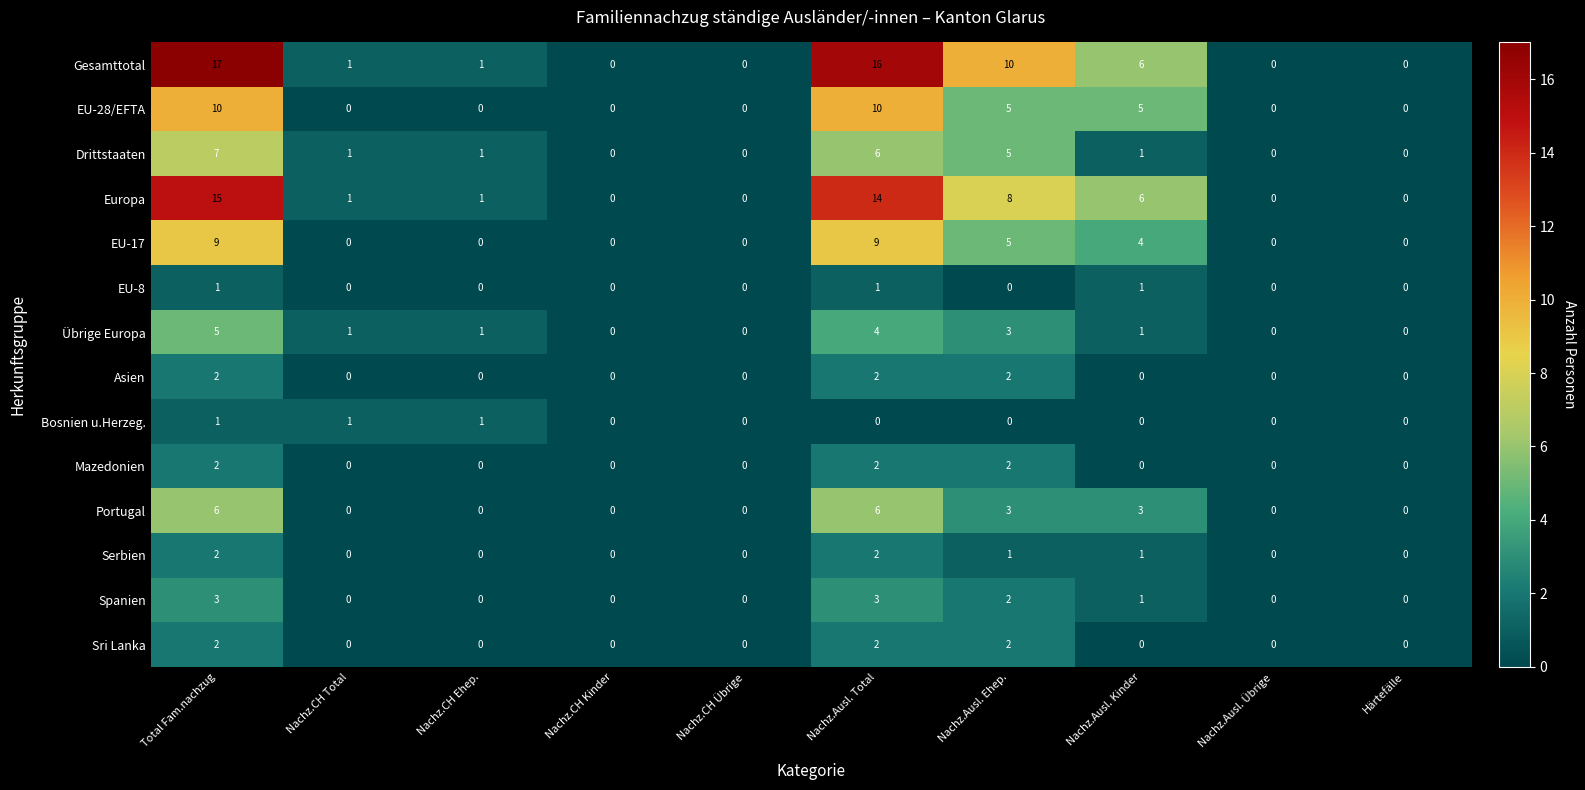

What is the difference between the Europa values at Nachz.Ausl. Total and Nachz.Ausl. Übrige?

14